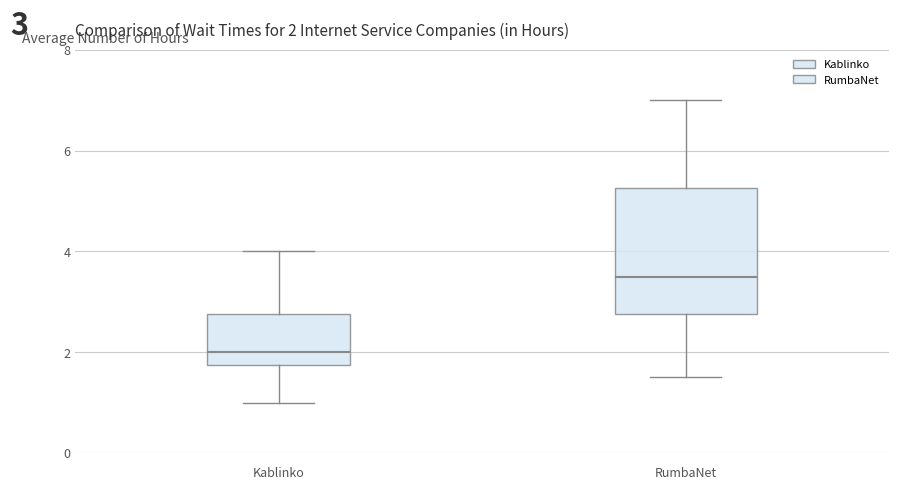

Which box is the tallest, from its lower edge to its upper edge?

RumbaNet